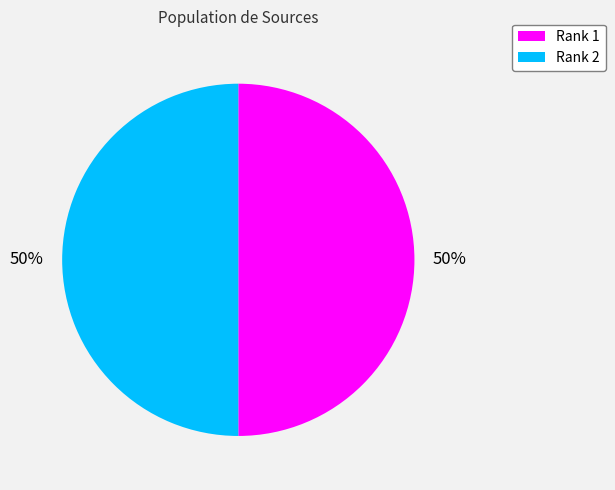

To the nearest percent, what is the combined percentage of Rank 1 and Rank 2?

100%